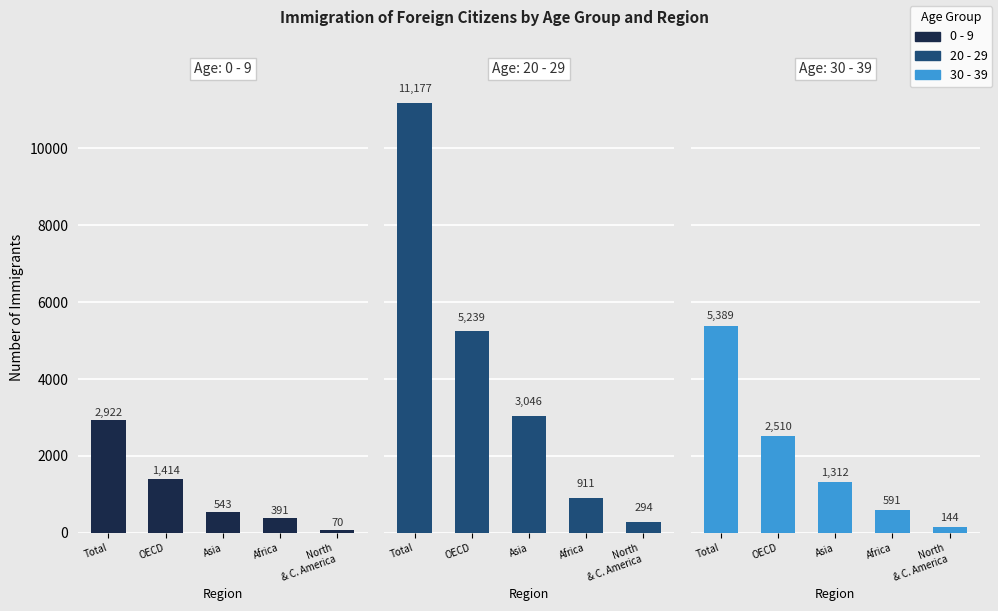

Rank the series by their maximum value, from highest to lowest.

20 - 29, 30 - 39, 0 - 9